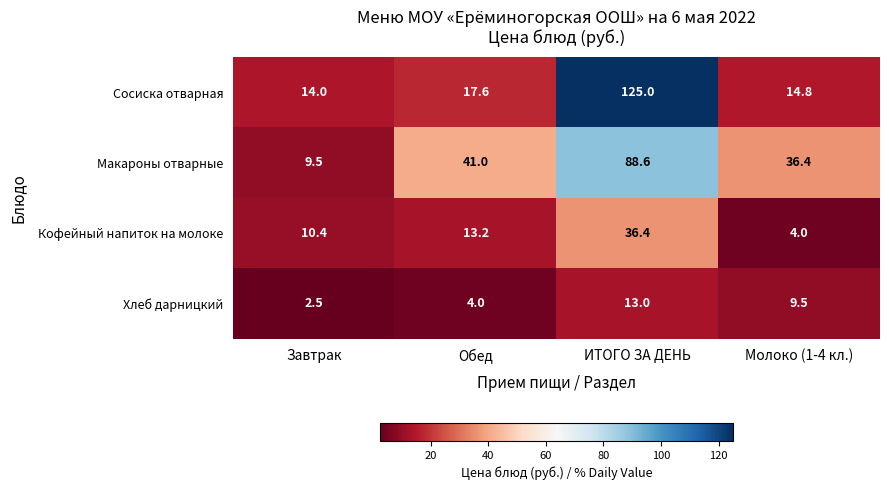

At which category is the sum across all series the highest?

ИТОГО ЗА ДЕНЬ